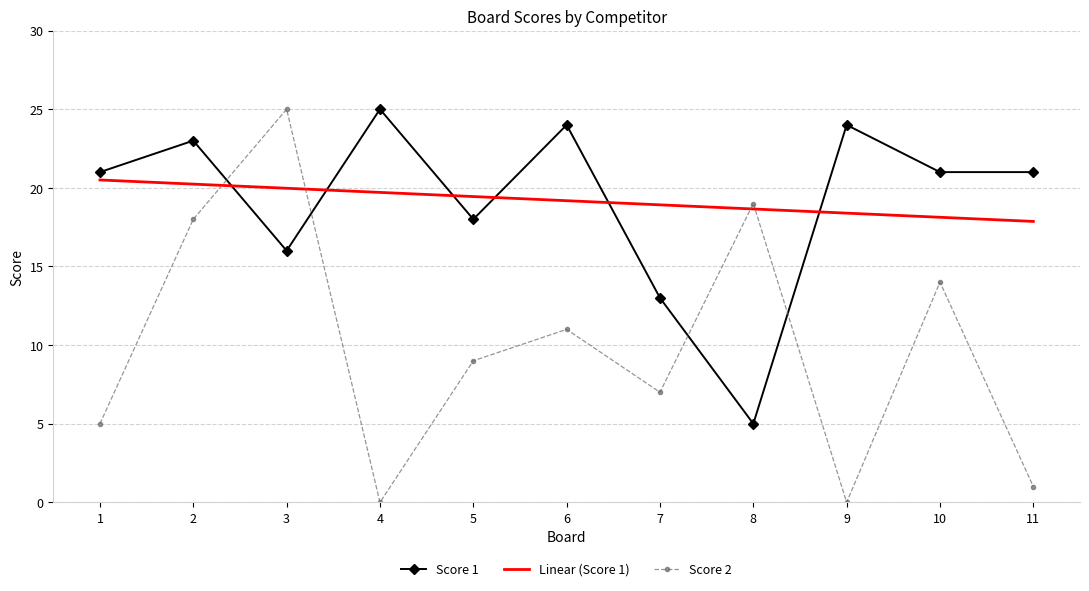

True or false: Score 2 has a value of 5.0 at 1.

True